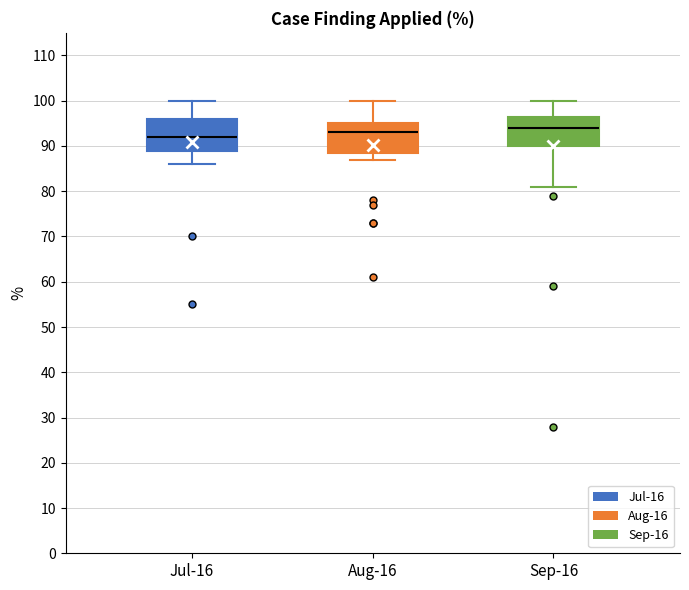

Reading left to right, read every box against the y-axis: the position of its median line, the range the box covers, and the ends of its whiskers. The values are not printed on the chart, so give them approximately, as read against the axis.

Jul-16: median 92, box 89 to 96, whiskers 86 to 100
Aug-16: median 93, box 89 to 95, whiskers 87 to 100
Sep-16: median 94, box 90 to 97, whiskers 81 to 100